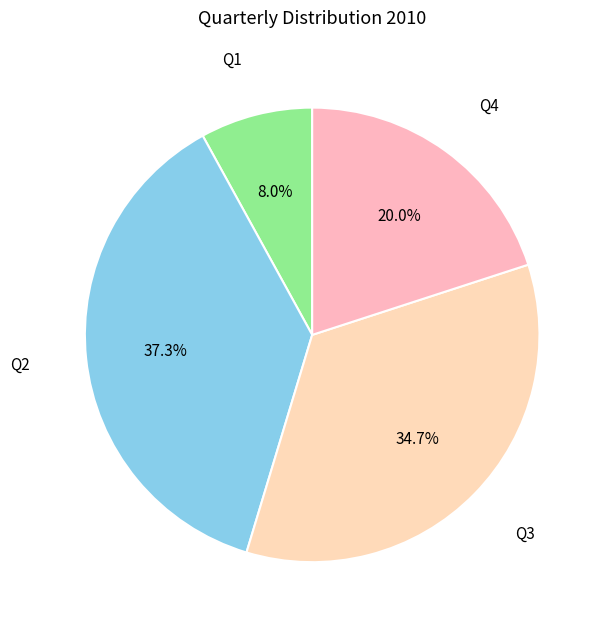

To the nearest percent, what is the difference between the Q2 and Q4 slice percentages?

17%